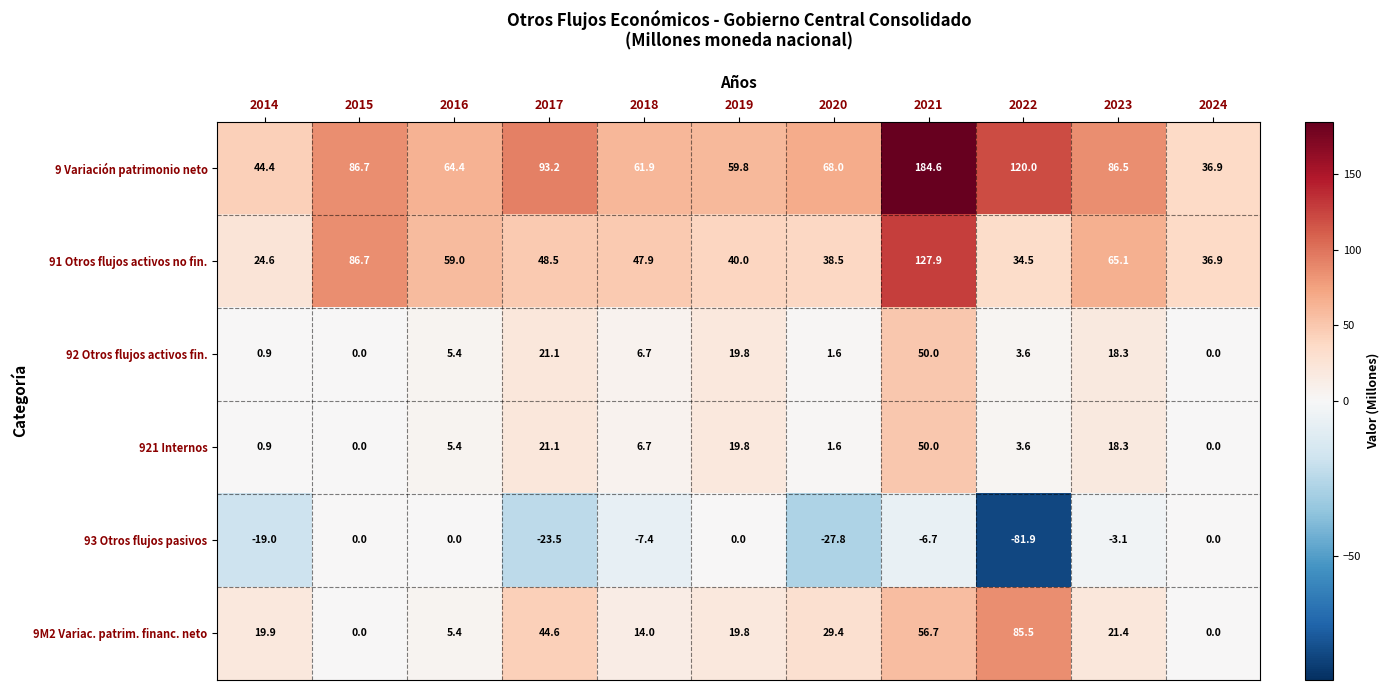

Read the 9 Variación patrimonio neto value at 2022.

120.0